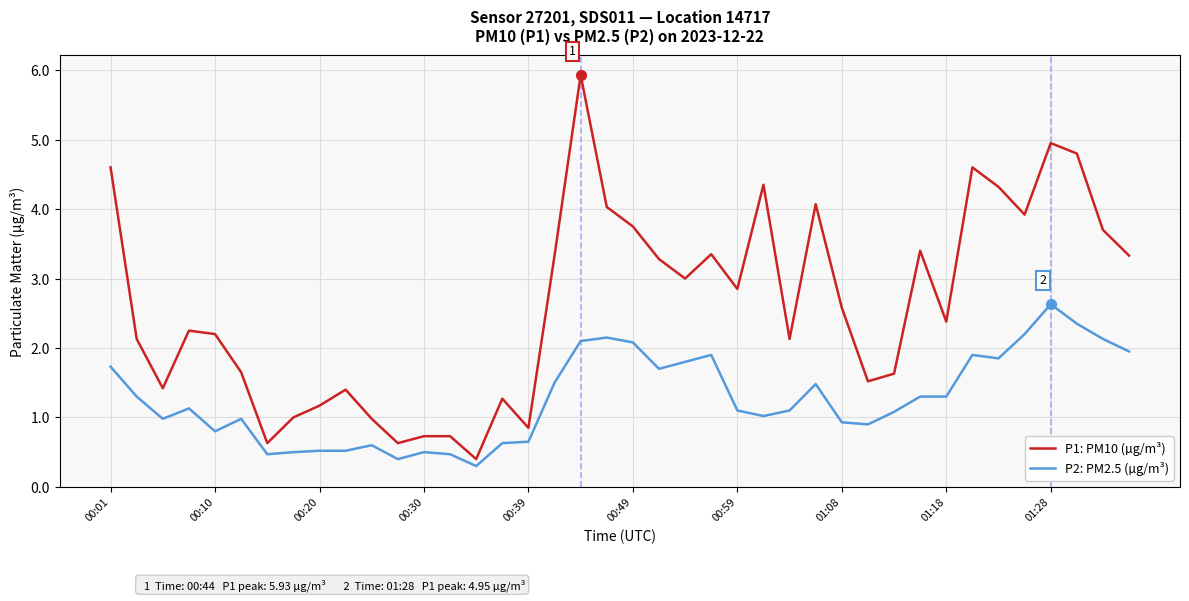

What is the difference between the maximum and minimum values in the P2: PM2.5 (µg/m³) series?

2.3